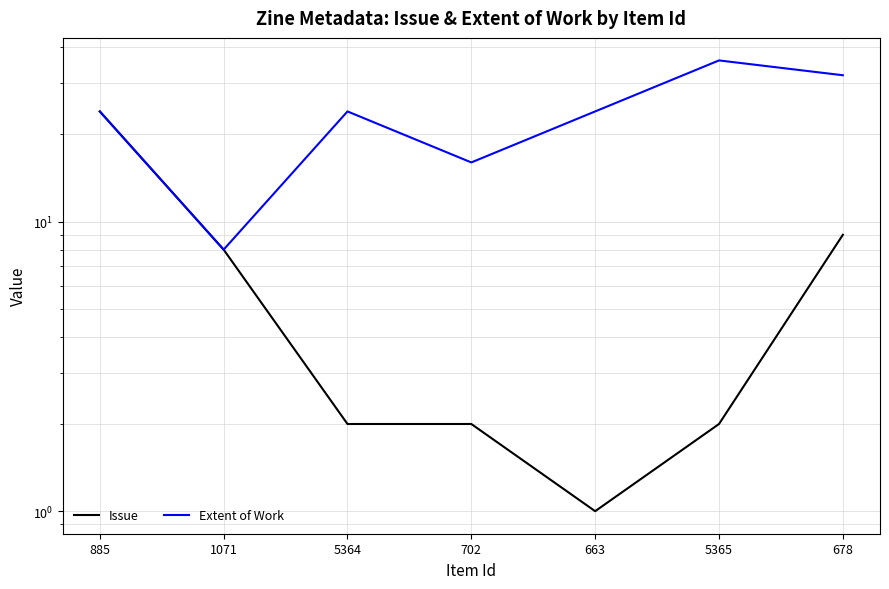

True or false: Issue has more than 2 interior local peaks.

False